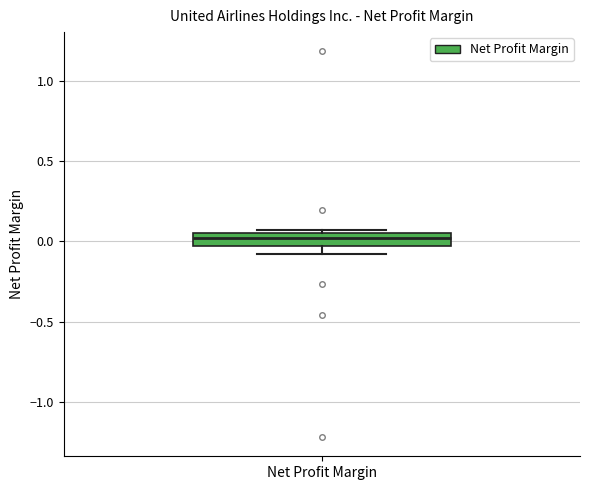

Read this box plot against the y-axis: the position of the median line, the range covered by the box, and the ends of both whiskers. The values are not printed on the chart, so give them approximately, as read against the axis.

median 0.00, box -0.05 to 0.05, whiskers -0.10 to 0.05 (just above the box's upper edge)